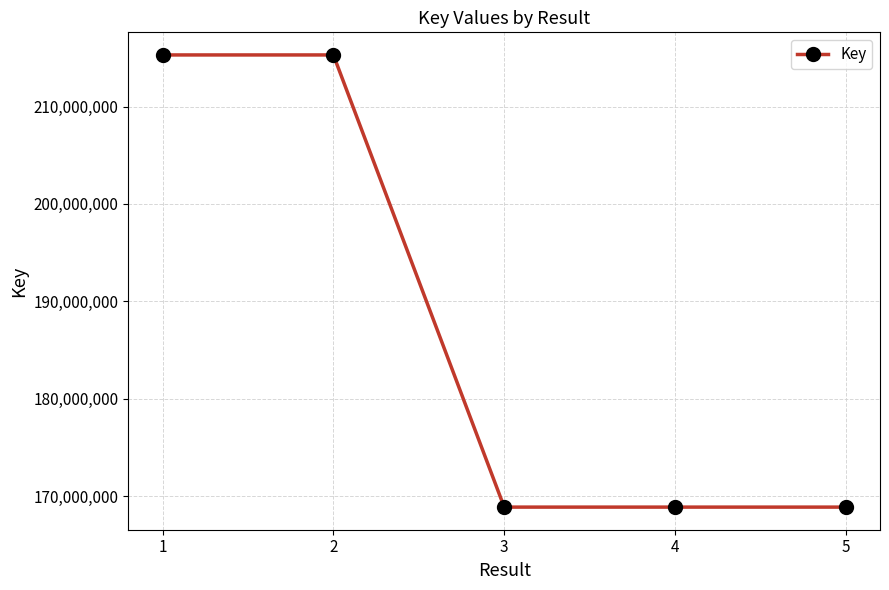

How many data points are less than 168858925?

2